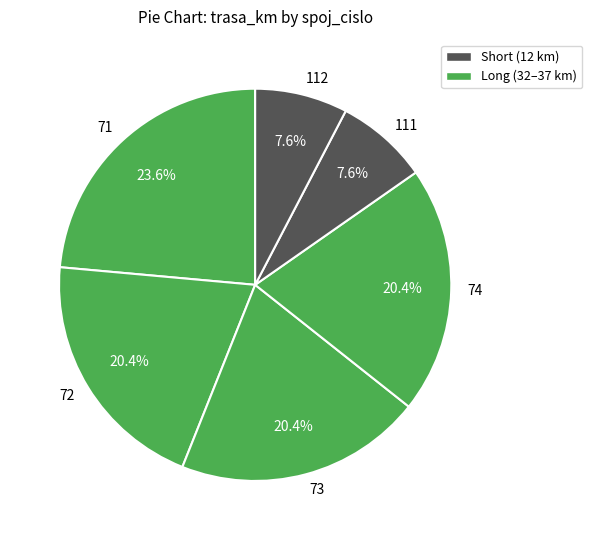

To the nearest percent, what portion does 72 represent?

20%